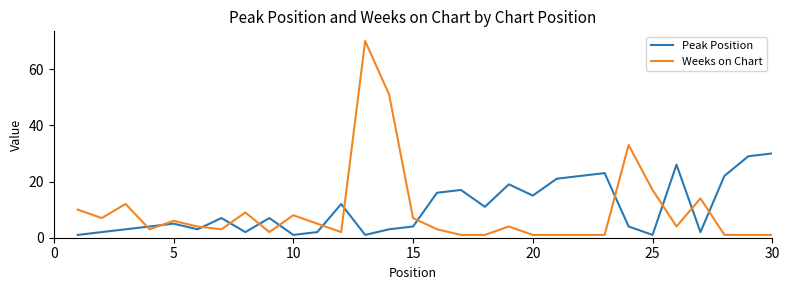

After their last crossing, which series has the higher values: Peak Position or Weeks on Chart?

Peak Position